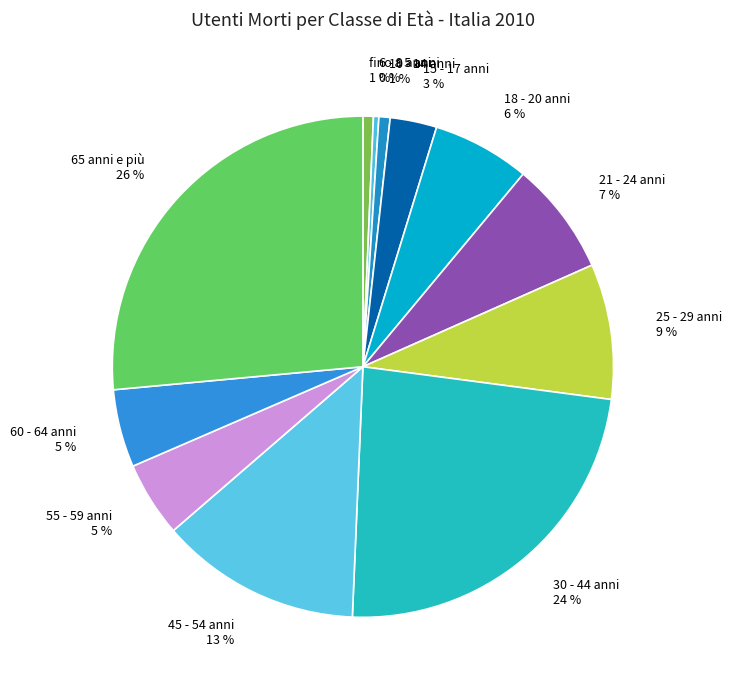

Which slice is the largest?

65 anni e più